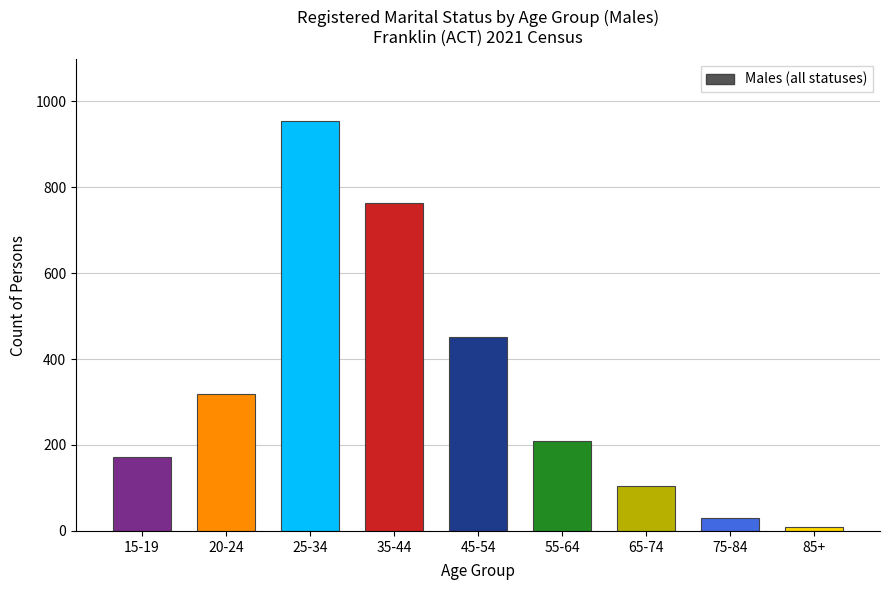

What is the difference between the values at 65-74 and 85+?

95